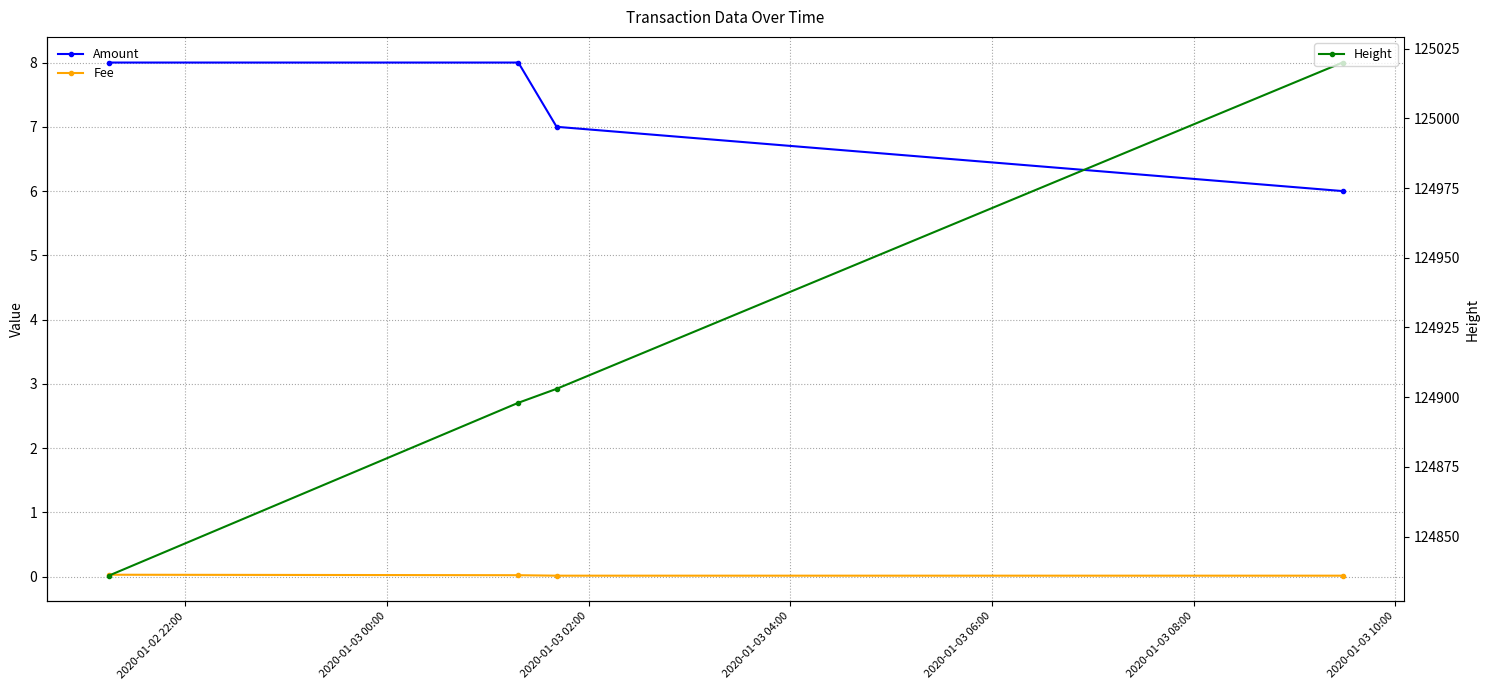

True or false: Height has more than 1 points higher than both neighbors.

False